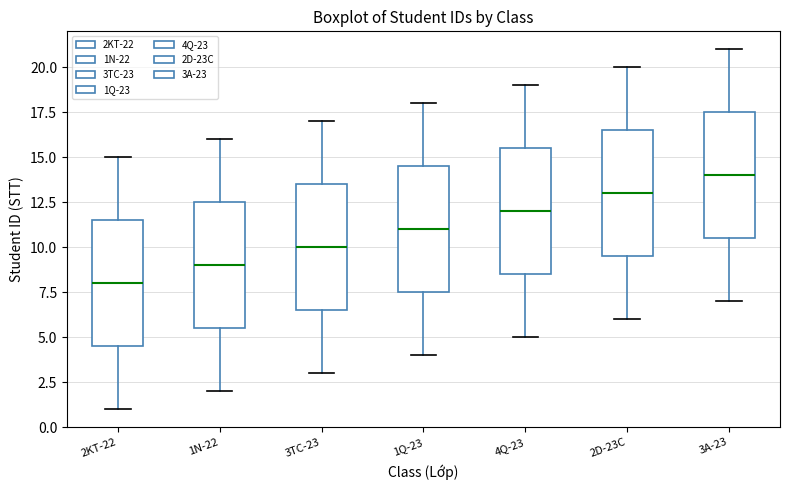

Reading left to right, transcribe this box plot: for each box, give where its median line is, the range the box spans, and where its two whiskers end, as read against the y-axis. The values are not printed on the chart, so give them approximately, as read against the axis.

2KT-22: median 8.0, box 4.5 to 11.5, whiskers 1.0 to 15.0
1N-22: median 9.0, box 5.5 to 12.5, whiskers 2.0 to 16.0
3TC-23: median 10.0, box 6.5 to 13.5, whiskers 3.0 to 17.0
1Q-23: median 11.0, box 7.5 to 14.5, whiskers 4.0 to 18.0
4Q-23: median 12.0, box 8.5 to 15.5, whiskers 5.0 to 19.0
2D-23C: median 13.0, box 9.5 to 16.5, whiskers 6.0 to 20.0
3A-23: median 14.0, box 10.5 to 17.5, whiskers 7.0 to 21.0